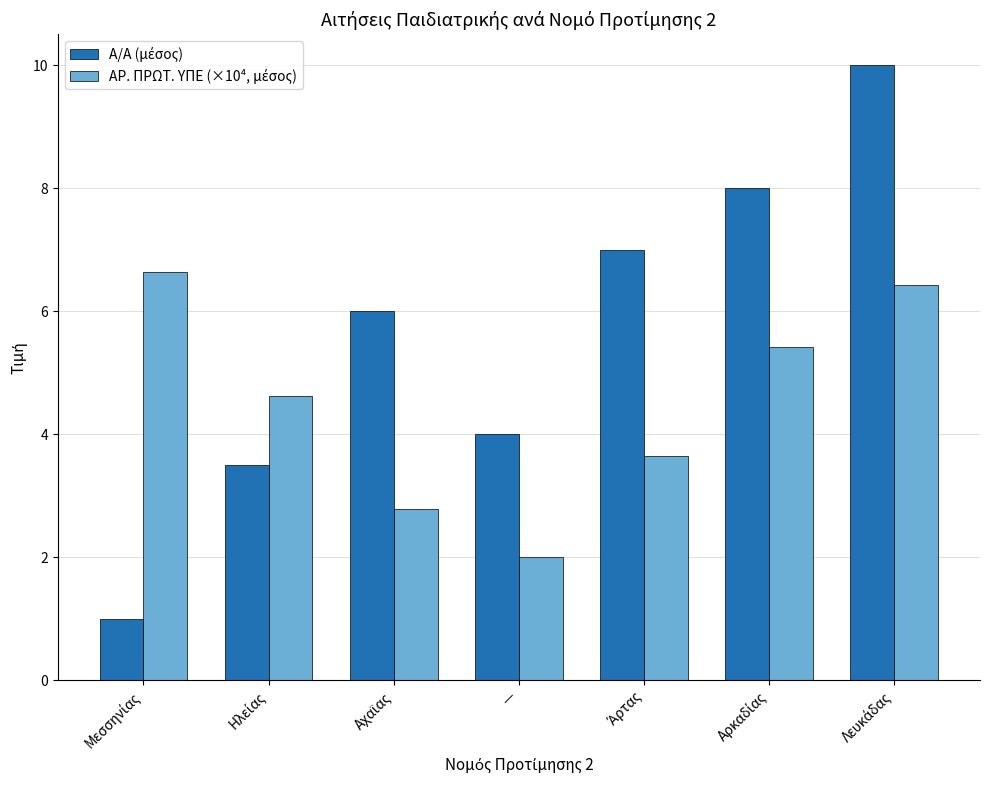

What is the greatest value displayed?

10.0